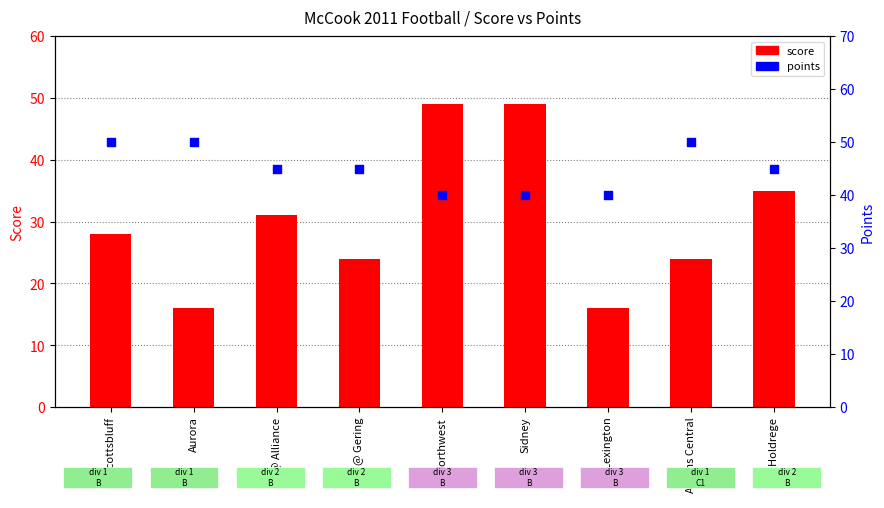

At which category is the sum across all series the highest?

Northwest